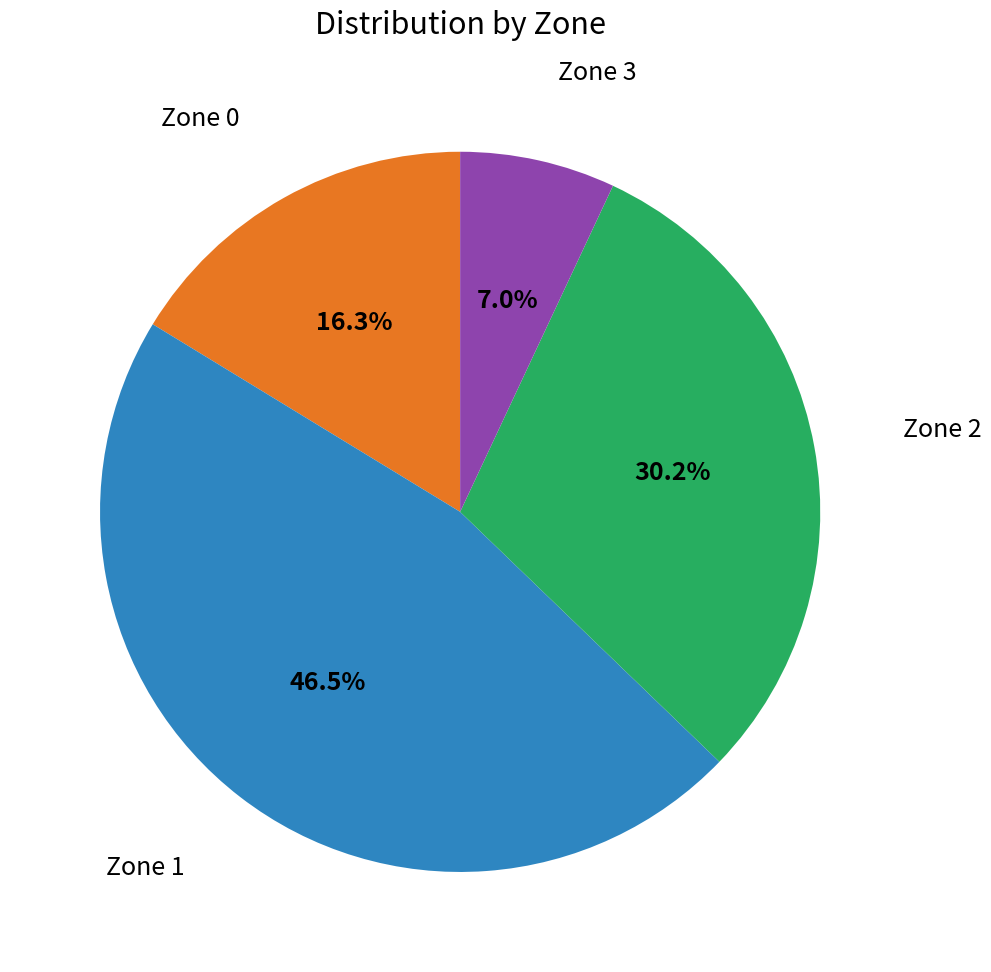

To the nearest percent, what percentage of the pie is Zone 0?

16%